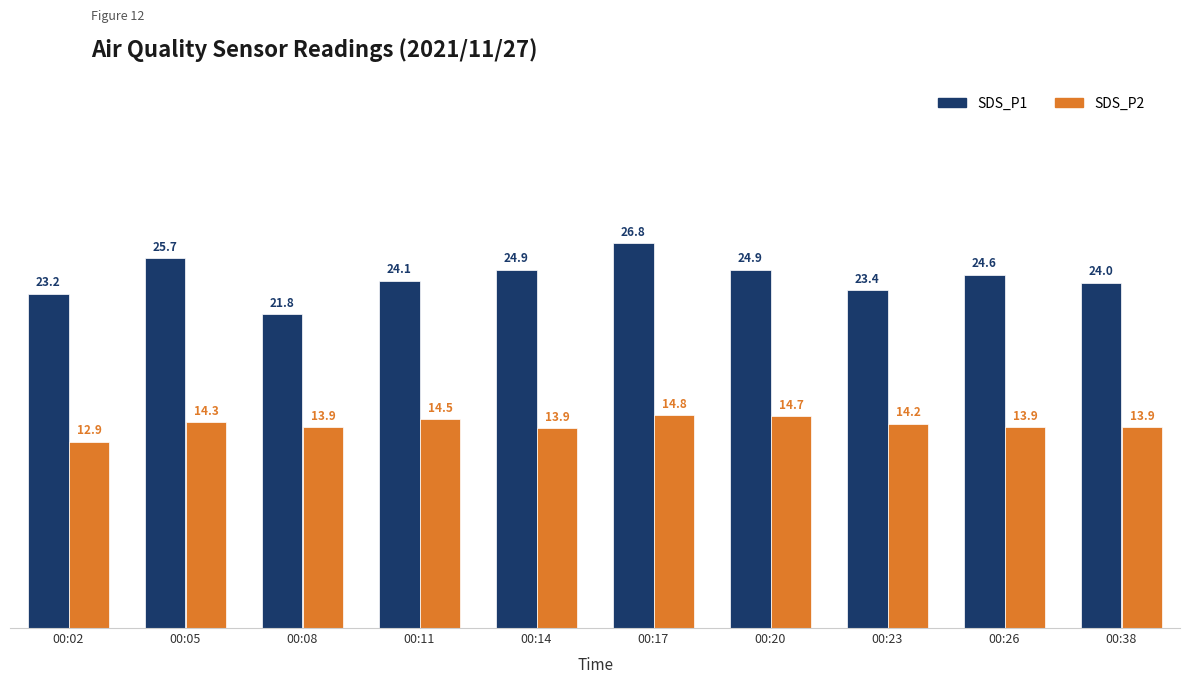

What is the value of the SDS_P2 bar at the 5th from the left?

13.9